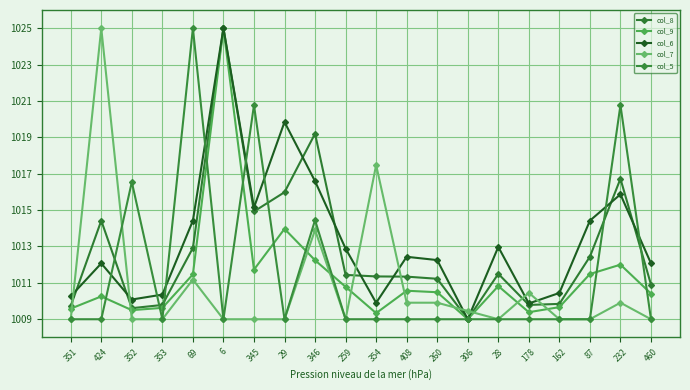

Reading left to right, what are all the values shown in this chart?

col_8: 351=1009.7	424=1014.4	352=1009.6	353=1009.8	69=1012.9	6=1025.0	345=1014.9	29=1016.0	346=1019.2	259=1011.4	354=1011.4	408=1011.3	260=1011.2	306=1009.0	28=1011.5	178=1009.8	162=1009.8	87=1012.4	232=1016.7	460=1010.9
col_9: 351=1009.6	424=1010.3	352=1009.5	353=1009.6	69=1011.5	6=1025.0	345=1011.7	29=1014.0	346=1012.2	259=1010.8	354=1009.3	408=1010.6	260=1010.5	306=1009.0	28=1010.8	178=1009.4	162=1009.7	87=1011.5	232=1012.0	460=1010.4
col_6: 351=1010.3	424=1012.1	352=1010.1	353=1010.4	69=1014.4	6=1025.0	345=1015.1	29=1019.8	346=1016.6	259=1012.9	354=1009.9	408=1012.4	260=1012.3	306=1009.0	28=1013.0	178=1009.9	162=1010.4	87=1014.4	232=1015.9	460=1012.1
col_7: 351=1009.0	424=1025.0	352=1009.0	353=1009.0	69=1011.2	6=1009.0	345=1009.0	29=1009.0	346=1013.9	259=1009.0	354=1017.5	408=1009.9	260=1009.9	306=1009.5	28=1009.0	178=1010.5	162=1009.0	87=1009.0	232=1009.9	460=1009.0
col_5: 351=1009.0	424=1009.0	352=1016.5	353=1009.0	69=1025.0	6=1009.0	345=1020.8	29=1009.0	346=1014.4	259=1009.0	354=1009.0	408=1009.0	260=1009.0	306=1009.0	28=1009.0	178=1009.0	162=1009.0	87=1009.0	232=1020.8	460=1009.0